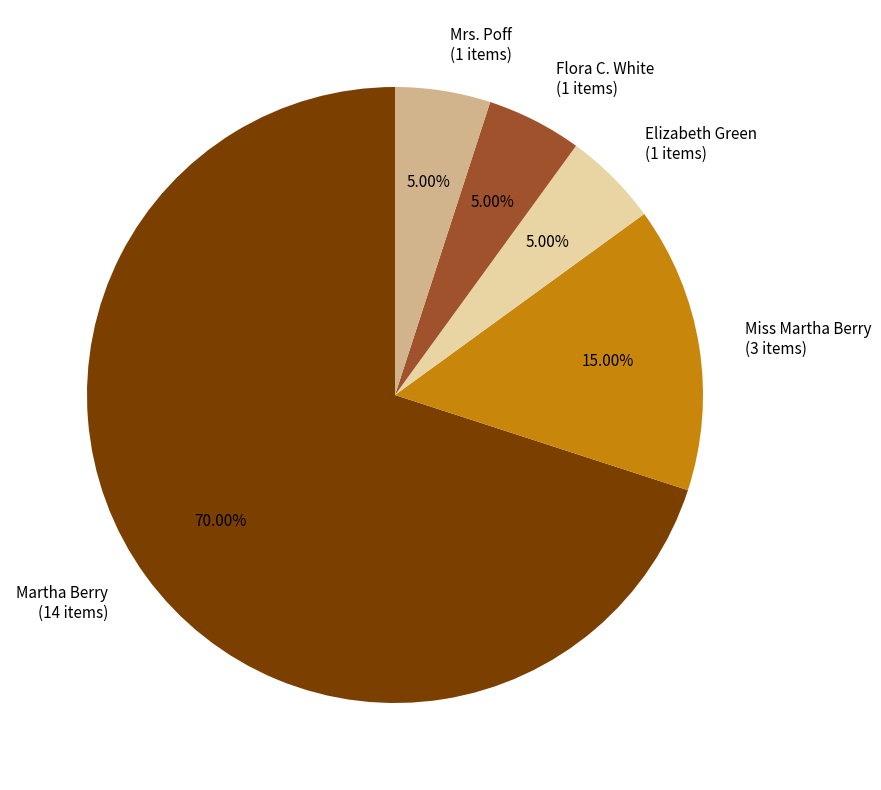

To the nearest percent, what percentage of the pie is Miss Martha Berry?

15%